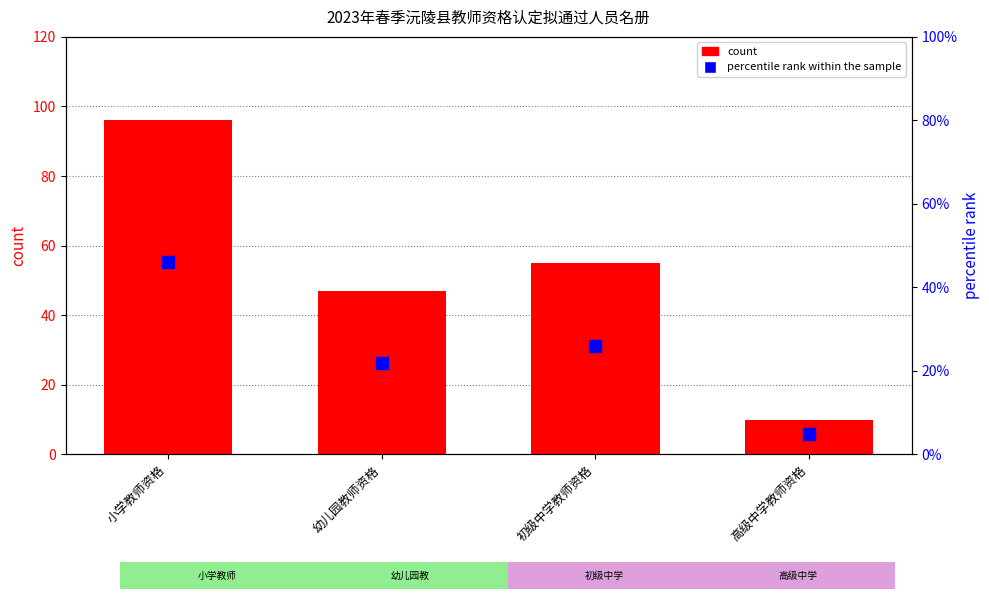

Which series contains the highest Y value?

count